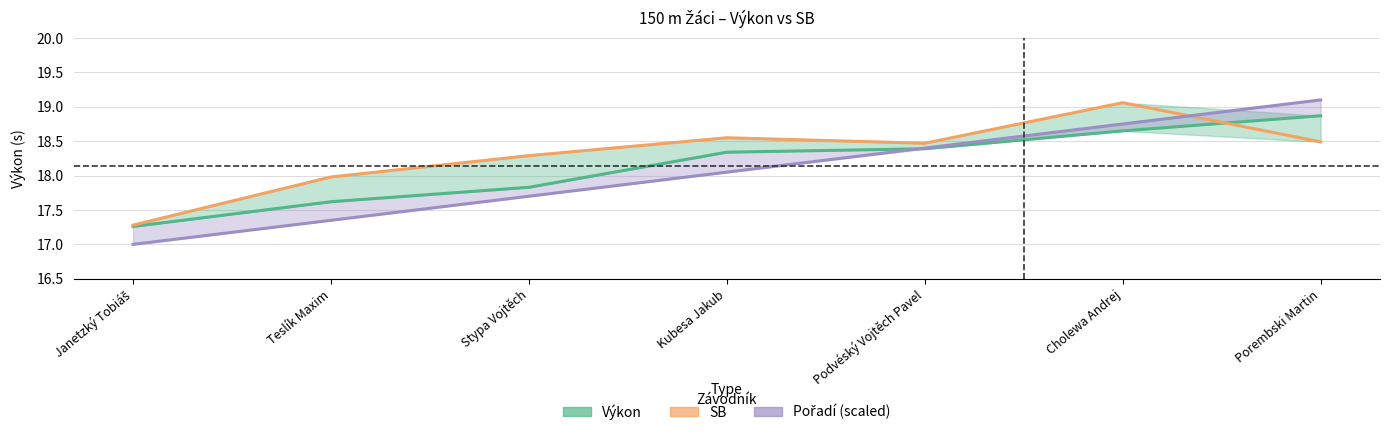

How many times do SB and Pořadí (scaled) cross each other?

1